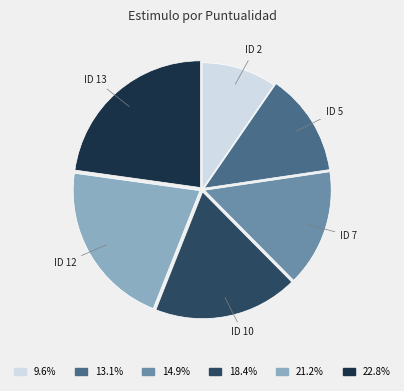

Combined, do ID 12 and ID 10 account for over 50%?

No